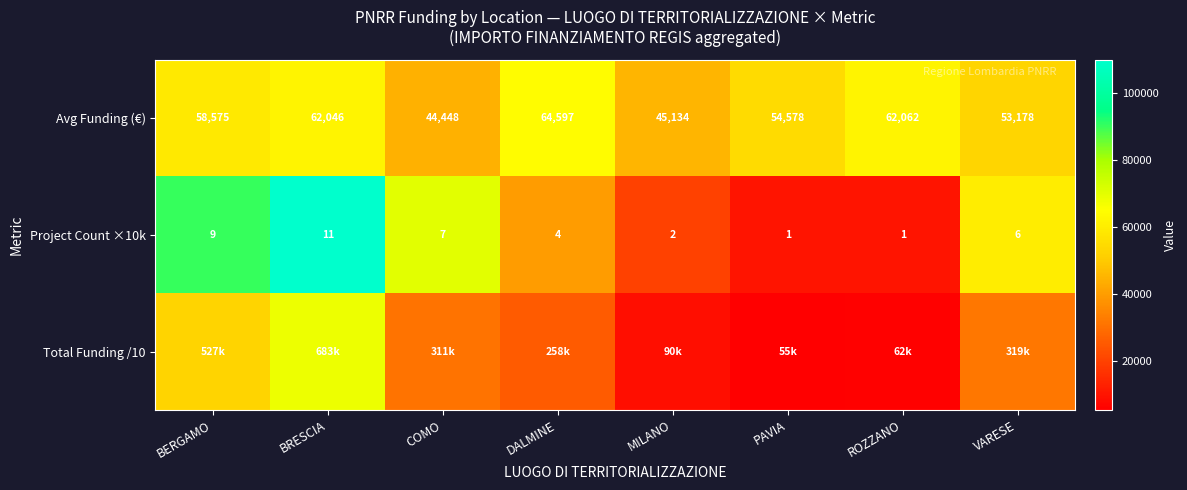

How many data points does each series have?

8